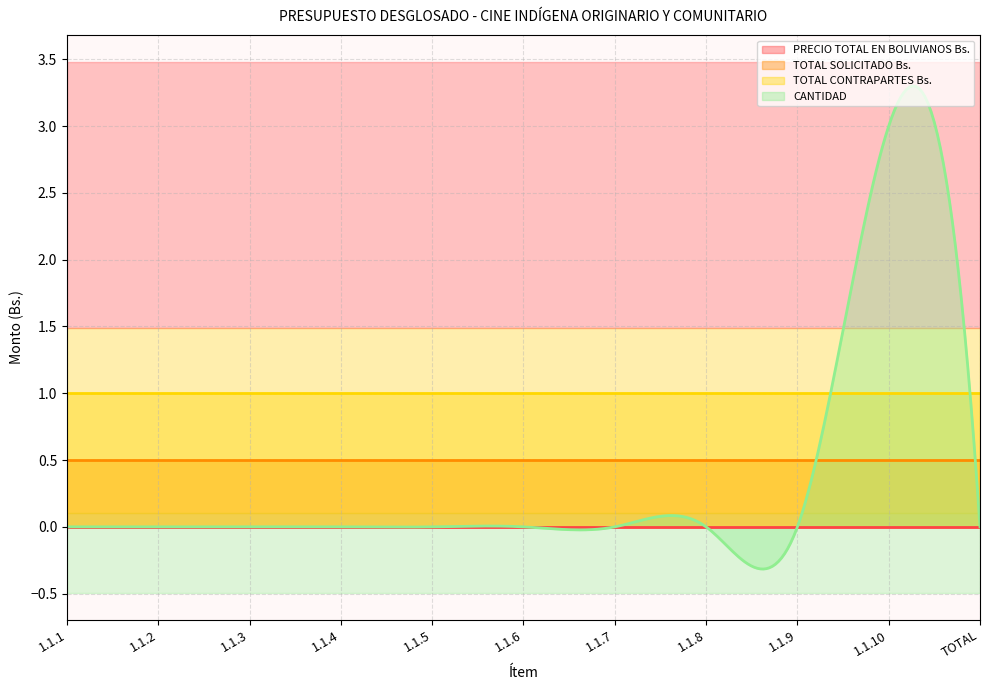

How many lines are shown in the chart?

4